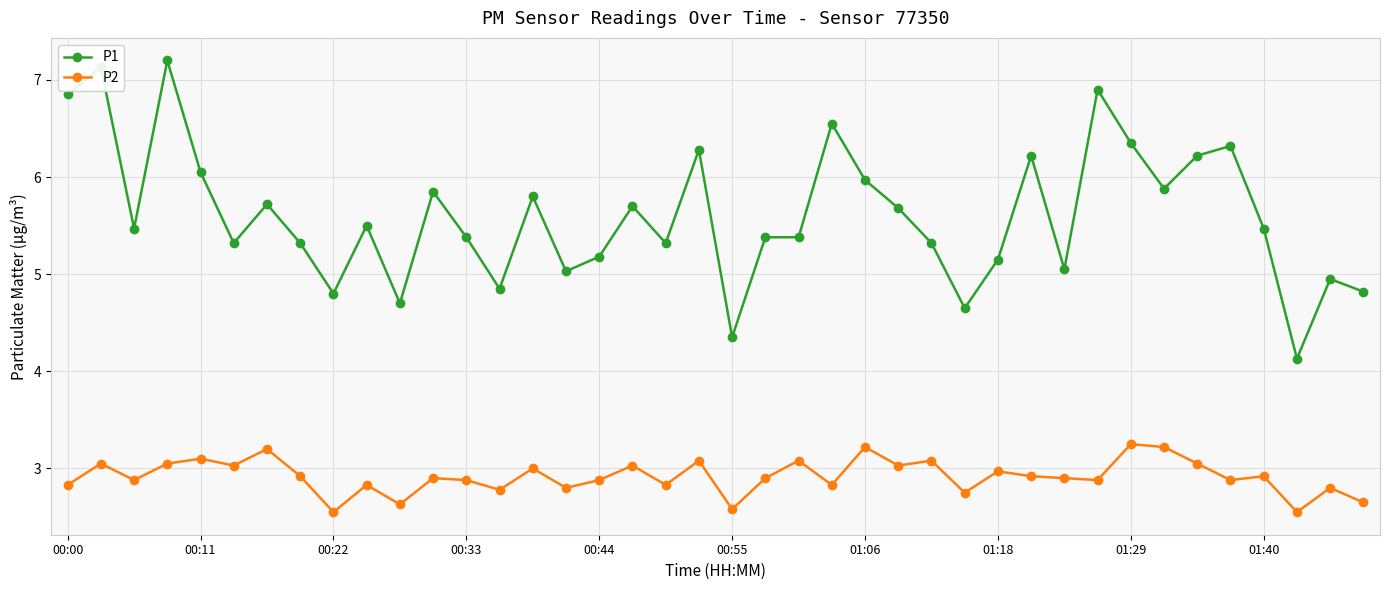

What is the value of the P1 point at the 23rd from the left?

5.4